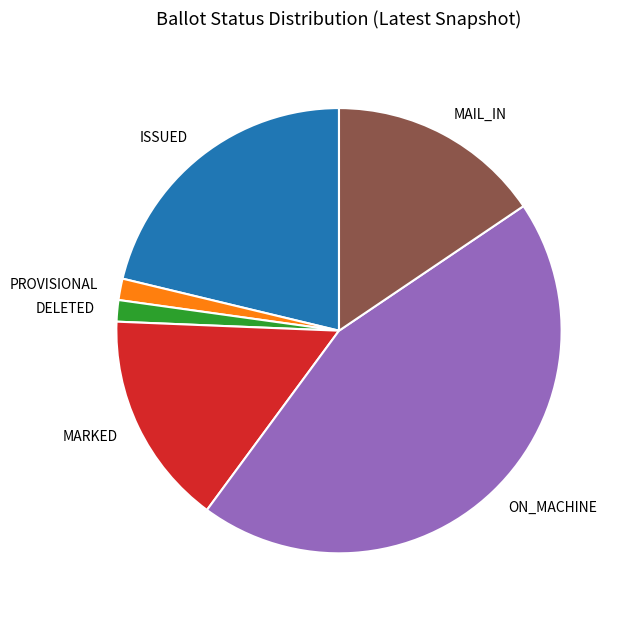

Does PROVISIONAL represent more than half of the total?

No